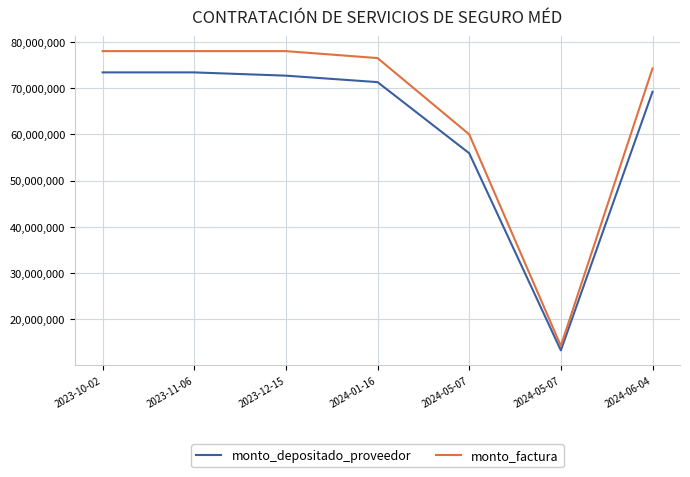

At which category does monto_factura reach its first local valley?

2024-05-07